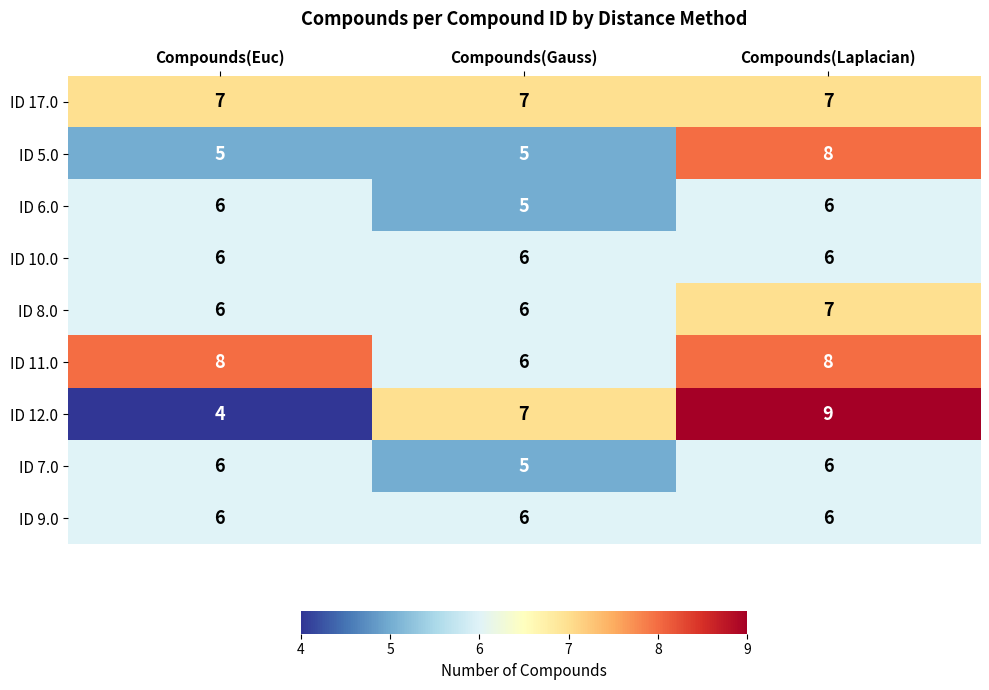

Which category has the lowest value across all series?

Compounds(Euc)